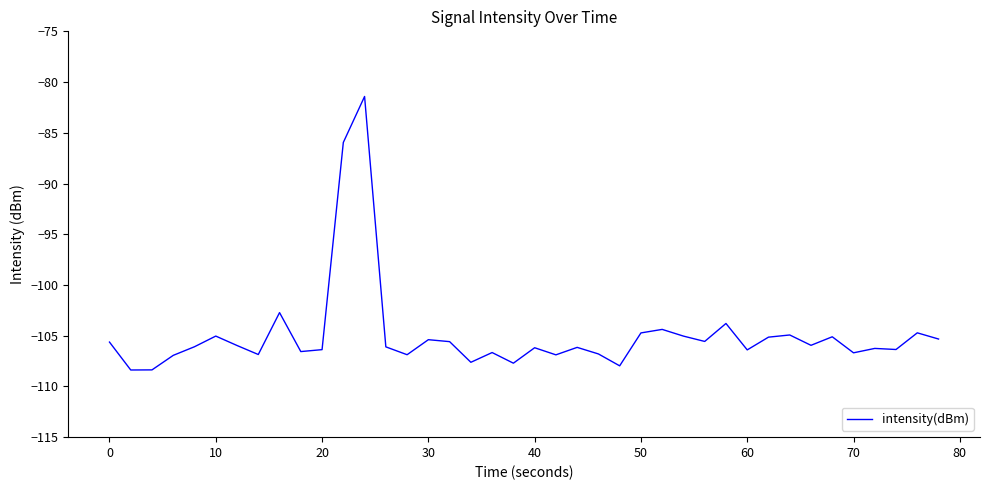

What is the difference between the maximum and minimum values?

27.0